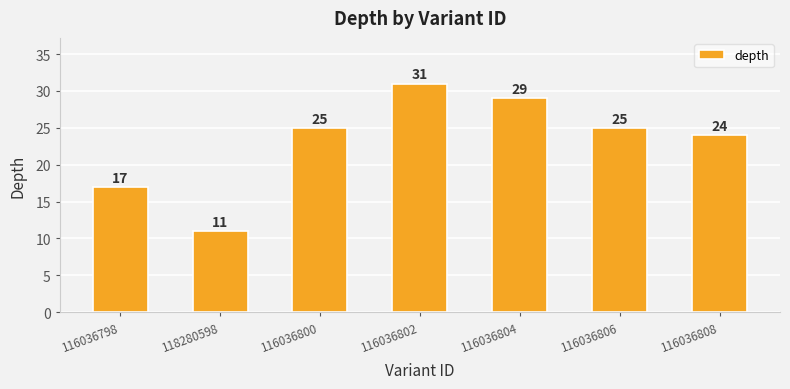

How many values are below 25?

3